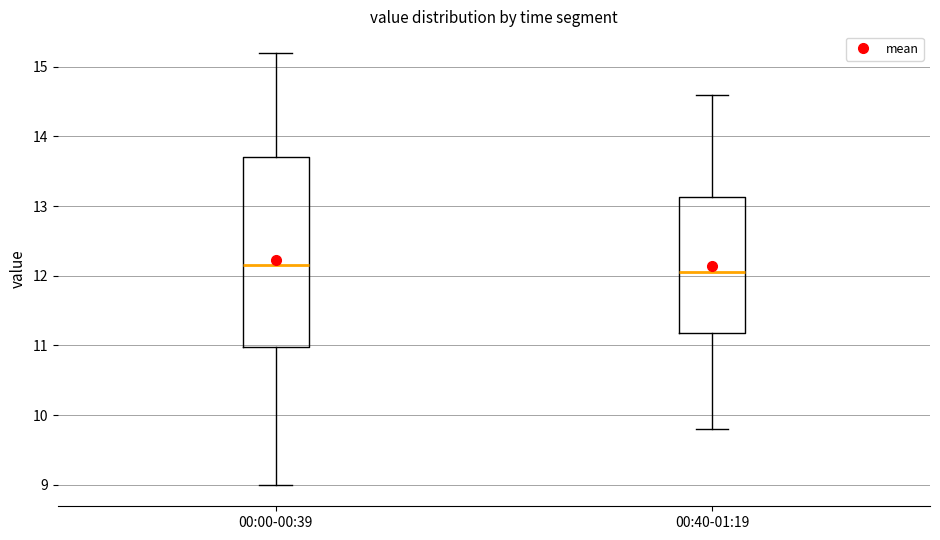

Reading left to right, read every box against the y-axis: the position of its median line, the range the box covers, and the ends of its whiskers. The values are not printed on the chart, so give them approximately, as read against the axis.

00:00-00:39: median 12.2, box 11.0 to 13.7, whiskers 9.0 to 15.2
00:40-01:19: median 12.1, box 11.2 to 13.1, whiskers 9.8 to 14.6